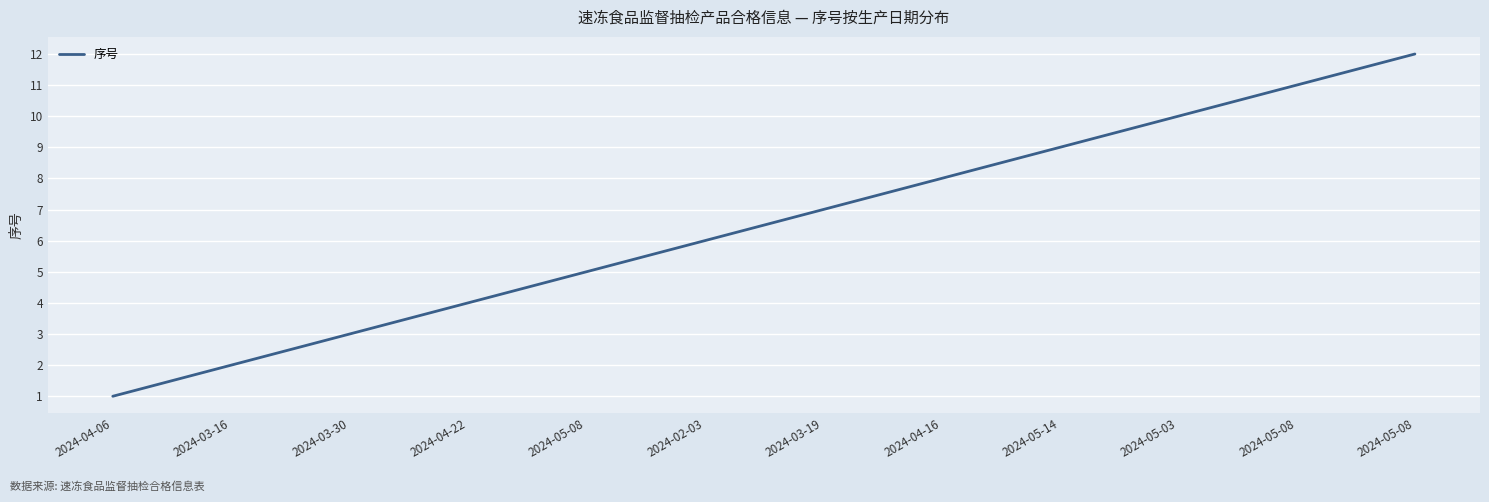

What is the minimum value shown in the chart?

1